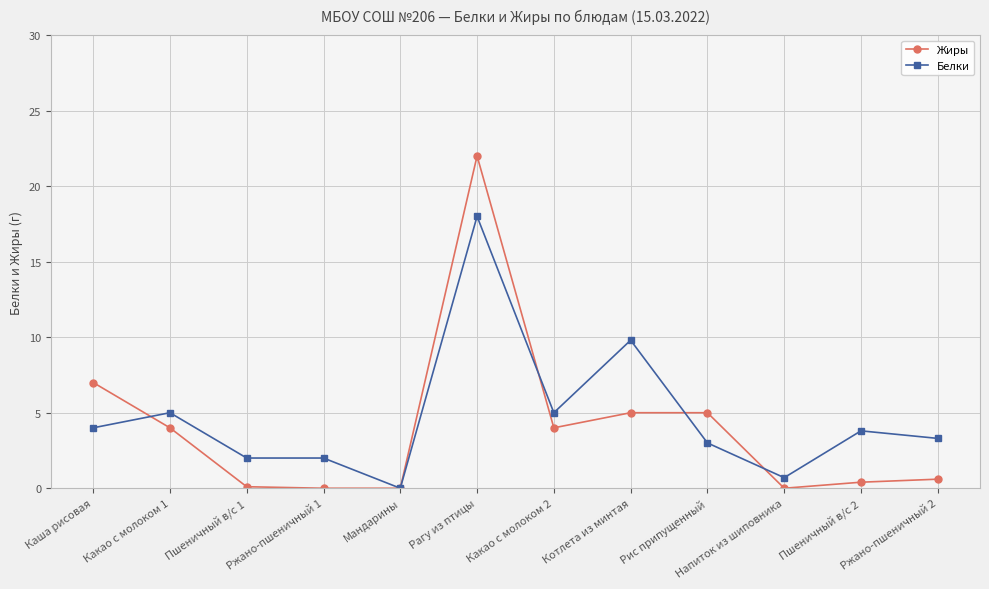

What is the sum of all Белки values?

56.6